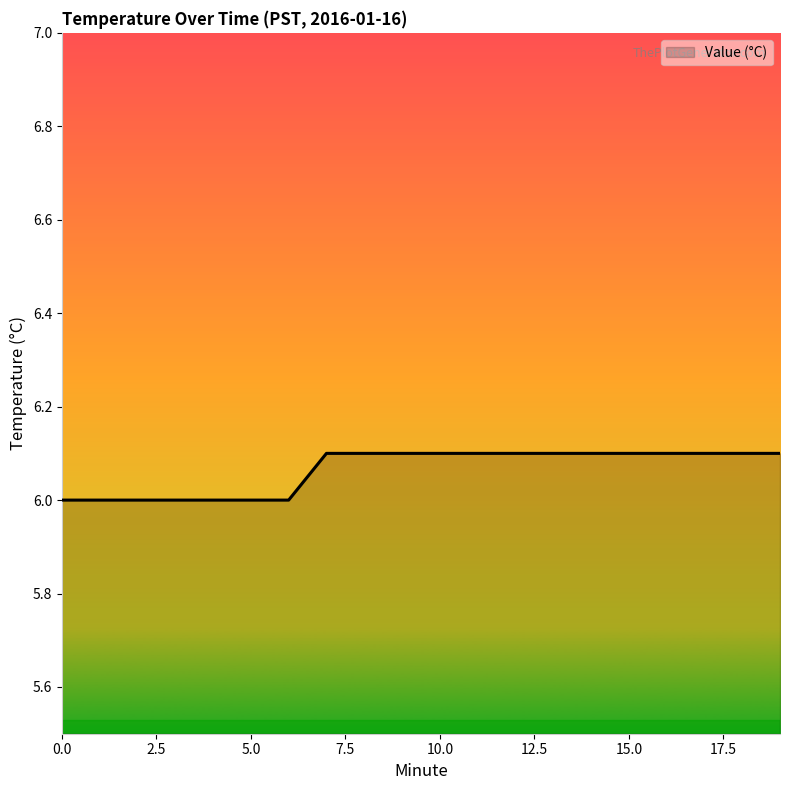

What is the greatest value displayed?

6.1